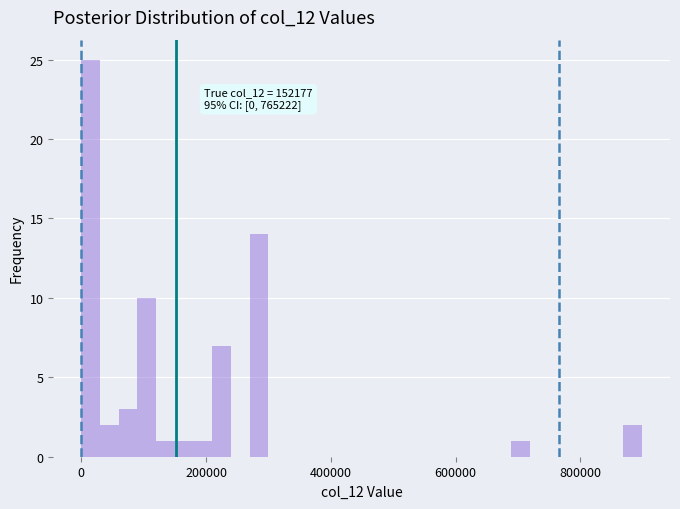

Read against the x-axis, roughly where is the centre of the tallest bar?

20000